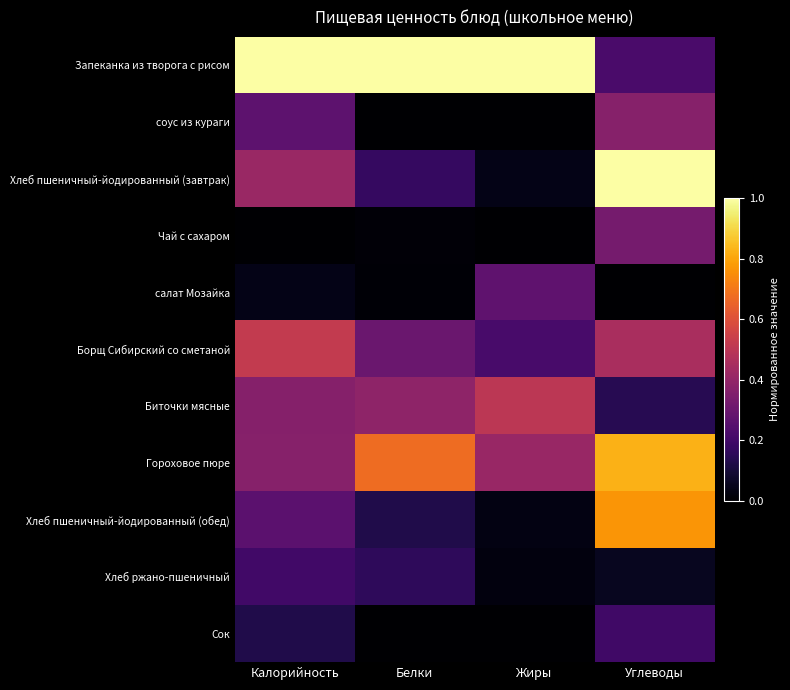

What is the spread (max minus min) of values at Калорийность?

1.0